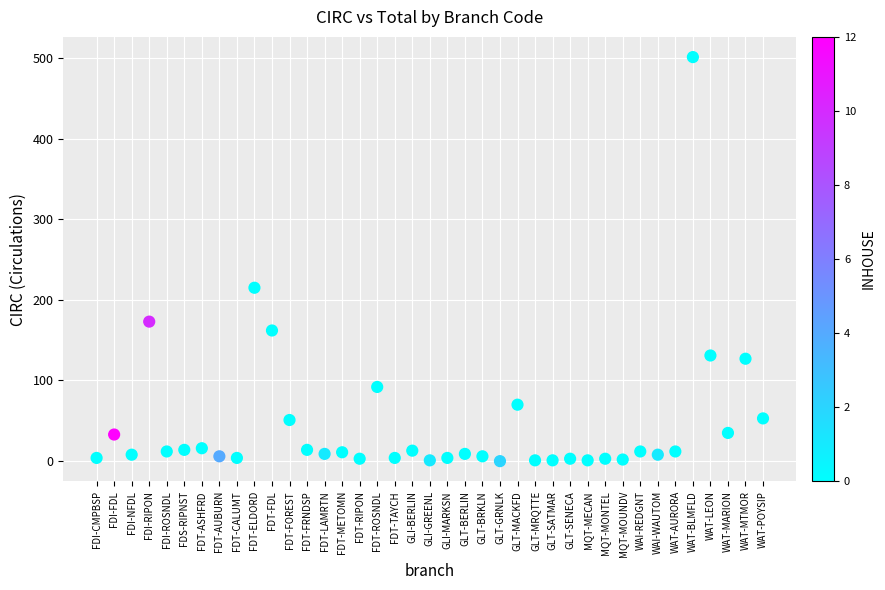

What Y value in the scatter plot is closest to 250?

215